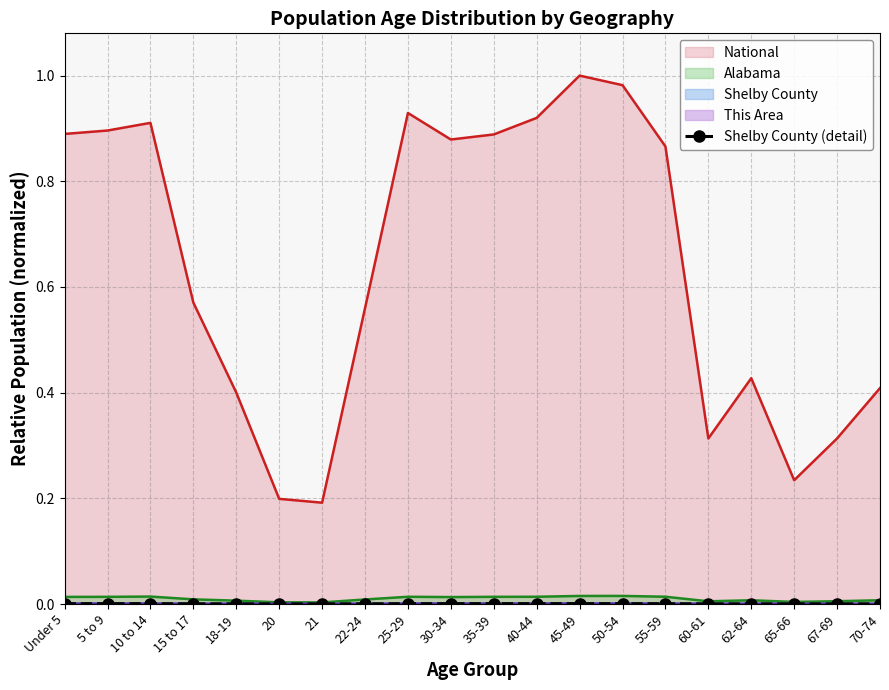

Is it true that the value at 67-69 is 0.0?

False